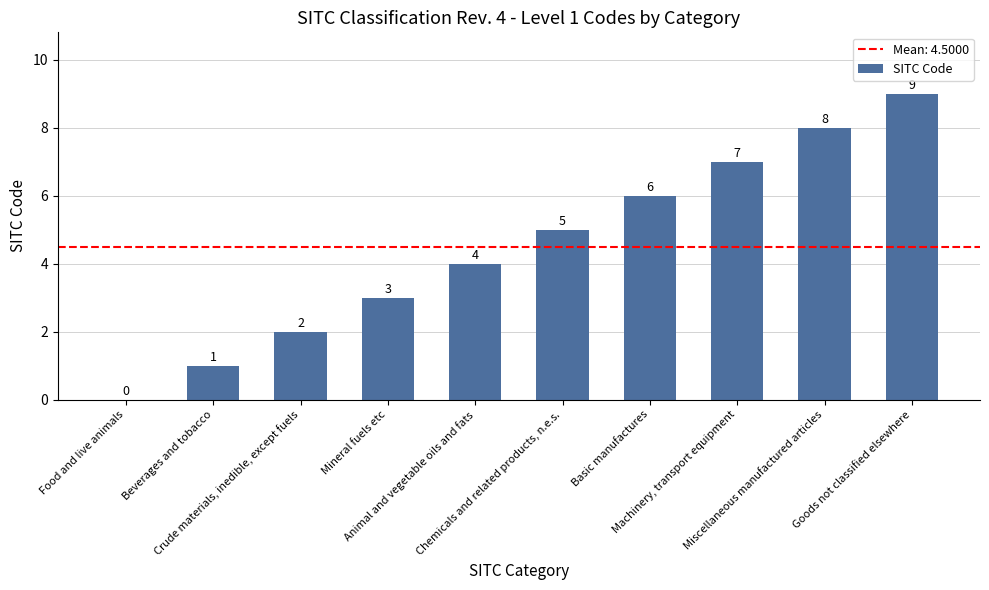

Which has a higher value, Mineral fuels etc or Miscellaneous manufactured articles?

Miscellaneous manufactured articles